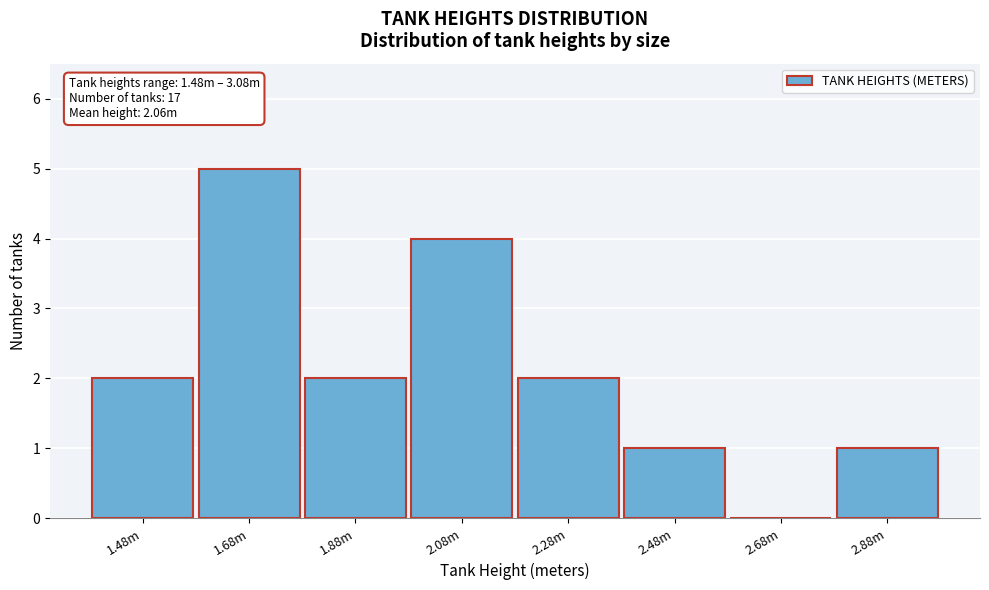

Reading right to left, extract all data points from this chart.

2.88m=1	2.68m=0	2.48m=1	2.28m=2	2.08m=4	1.88m=2	1.68m=5	1.48m=2